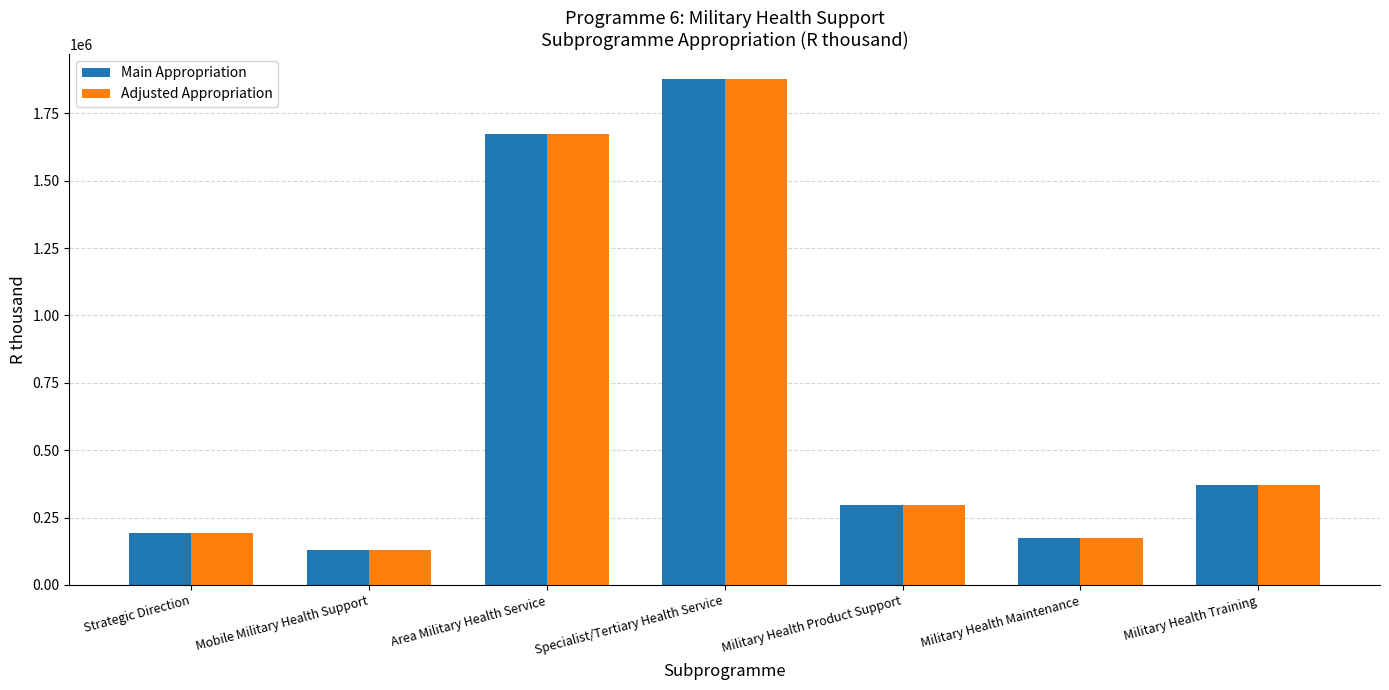

Is the value of Adjusted Appropriation at Military Health Training greater than the value of Main Appropriation at Strategic Direction?

Yes